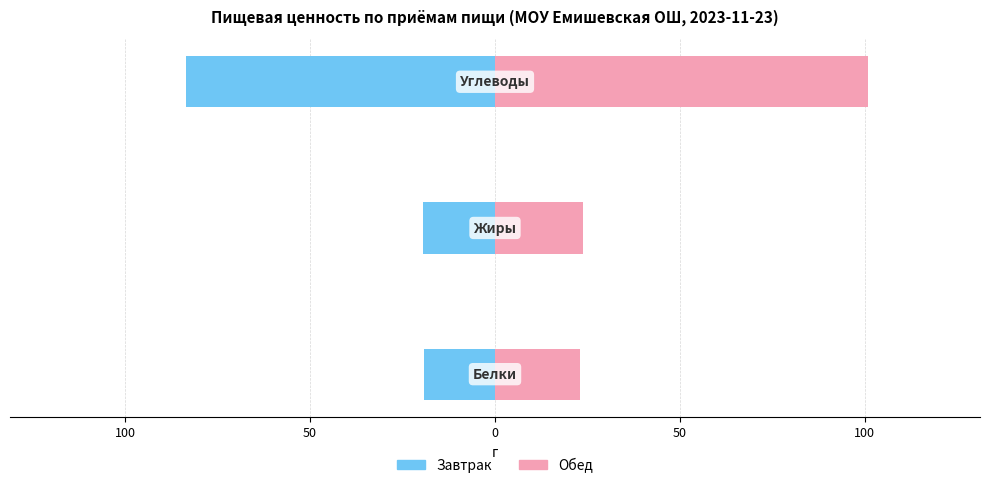

Rank the series at 50 from lowest to highest value.

Завтрак, Обед